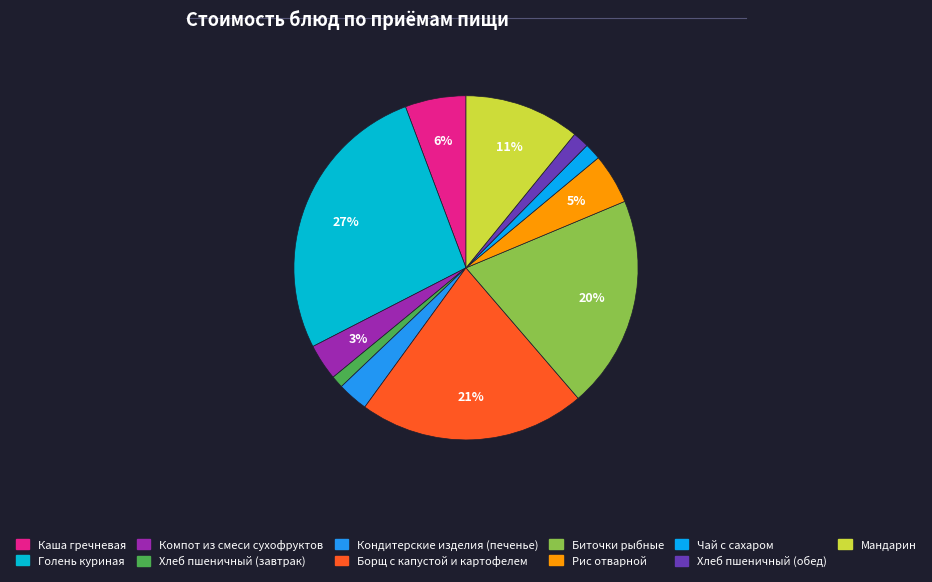

Which category has the biggest portion of the pie?

Голень куриная